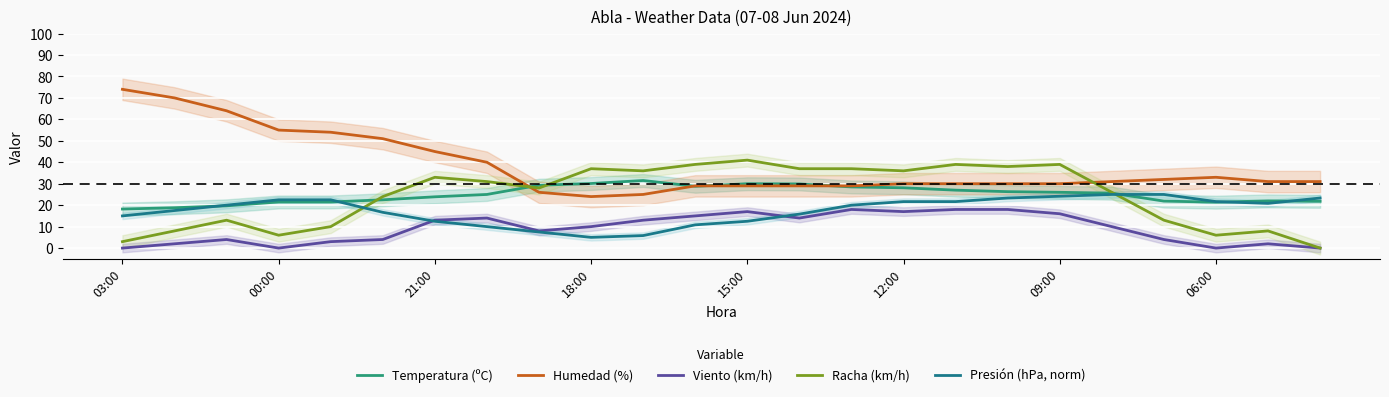

Between 10 and 20, which is larger?

10